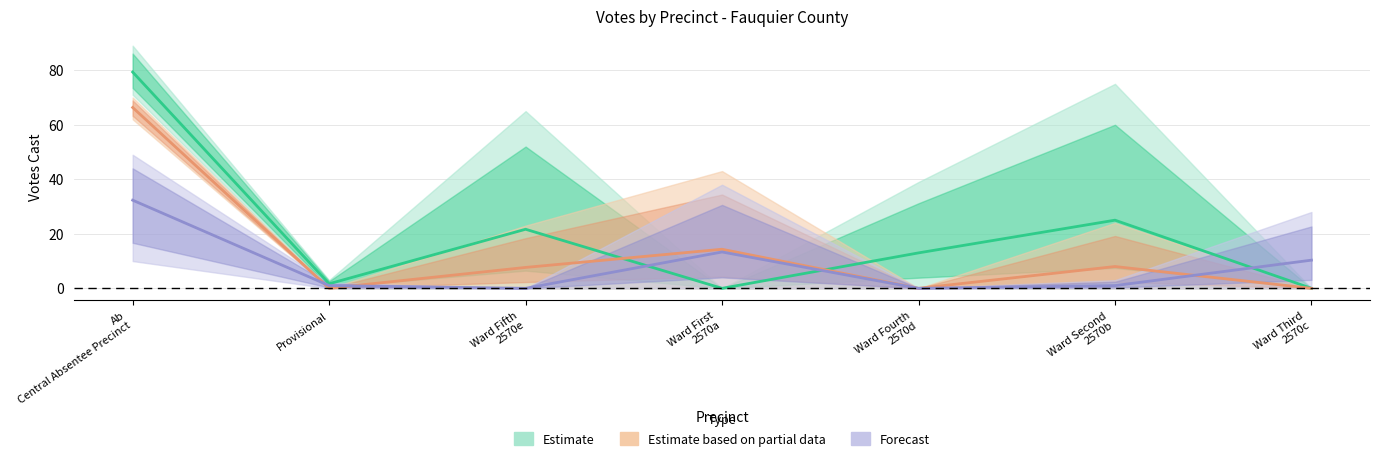

At which category is the sum across all series the highest?

Ab
Central Absentee Precinct